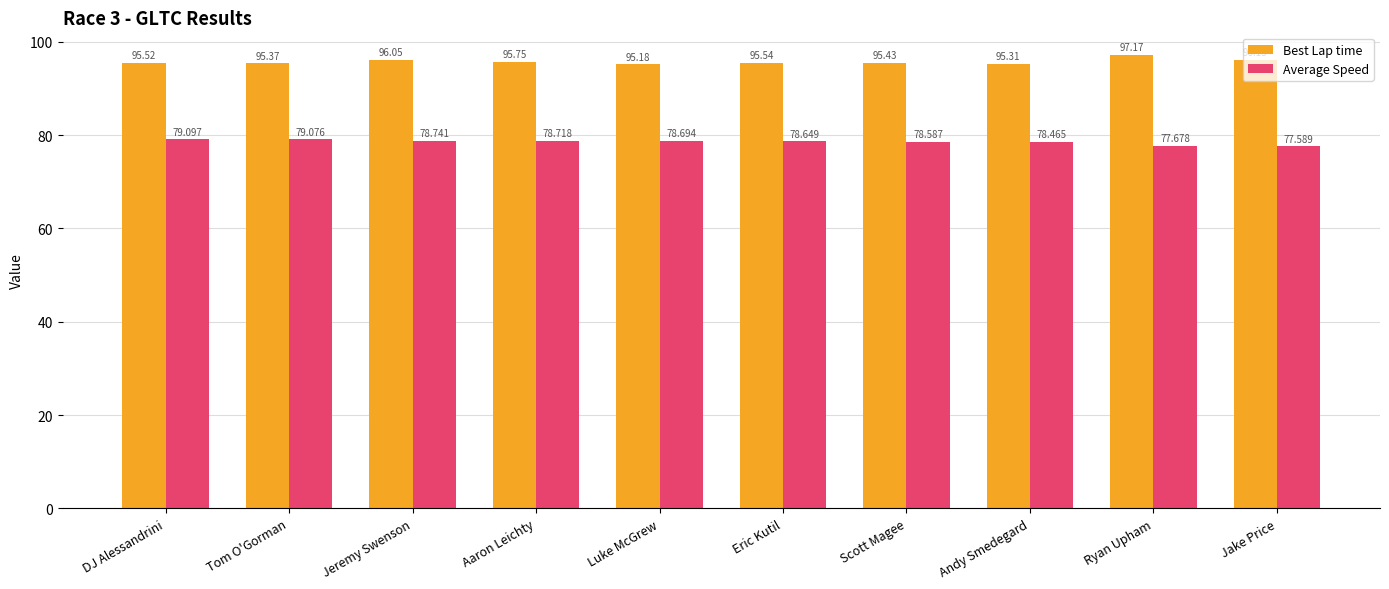

Which category has the lowest value across all series?

Jake Price